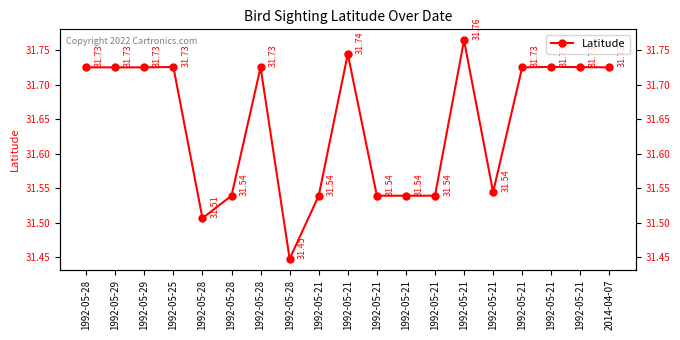

What is the minimum value shown in the chart?

31.4